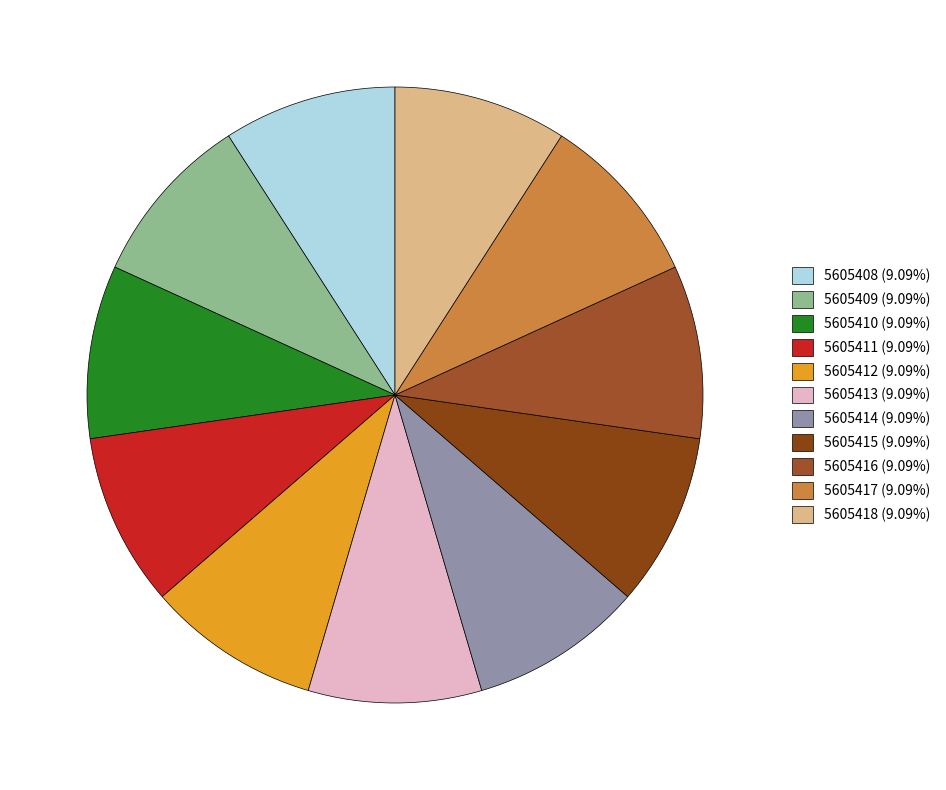

Approximately how many times larger is the value at 5605414 compared to 5605410?

1.0